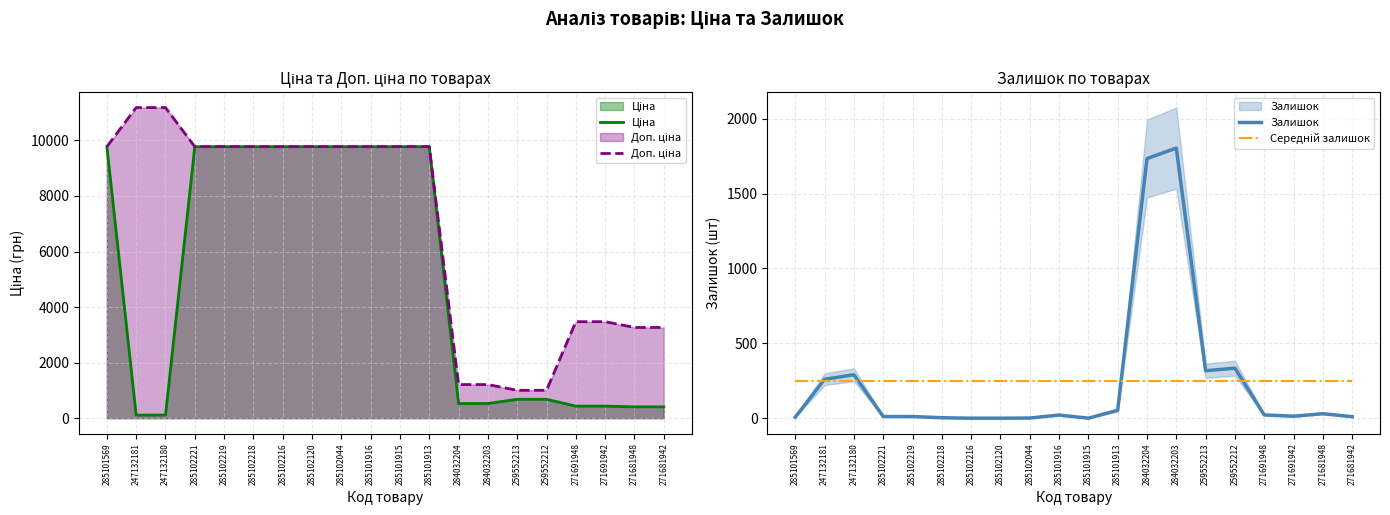

Reading right to left, transcribe all the data shown in this chart.

Ціна: 271681942=408.2	271681948=408.2	271691942=434.3	271691948=434.3	259552212=679.8	259552213=679.8	284032203=528.2	284032204=528.2	285101913=9775.5	285101915=9775.5	285101916=9775.5	285102044=9775.5	285102120=9775.5	285102216=9775.5	285102218=9775.5	285102219=9775.5	285102221=9775.5	247132180=111.8	247132181=111.8	285101569=9775.5
Доп. ціна: 271681942=3265.8	271681948=3265.8	271691942=3474.1	271691948=3474.1	259552212=1004.1	259552213=1004.1	284032203=1210.7	284032204=1210.7	285101913=9775.5	285101915=9775.5	285101916=9775.5	285102044=9775.5	285102120=9775.5	285102216=9775.5	285102218=9775.5	285102219=9775.5	285102221=9775.5	247132180=11182.0	247132181=11182.0	285101569=9775.5
Залишок: 271681942=10.0	271681948=30.0	271691942=13.0	271691948=22.0	259552212=334.0	259552213=317.0	284032203=1804.0	284032204=1734.0	285101913=53.0	285101915=0.0	285101916=21.0	285102044=1.0	285102120=0.0	285102216=0.0	285102218=3.0	285102219=11.0	285102221=11.0	247132180=290.0	247132181=260.0	285101569=7.0
Середній залишок: 271681942=246.1	271681948=246.1	271691942=246.1	271691948=246.1	259552212=246.1	259552213=246.1	284032203=246.1	284032204=246.1	285101913=246.1	285101915=246.1	285101916=246.1	285102044=246.1	285102120=246.1	285102216=246.1	285102218=246.1	285102219=246.1	285102221=246.1	247132180=246.1	247132181=246.1	285101569=246.1